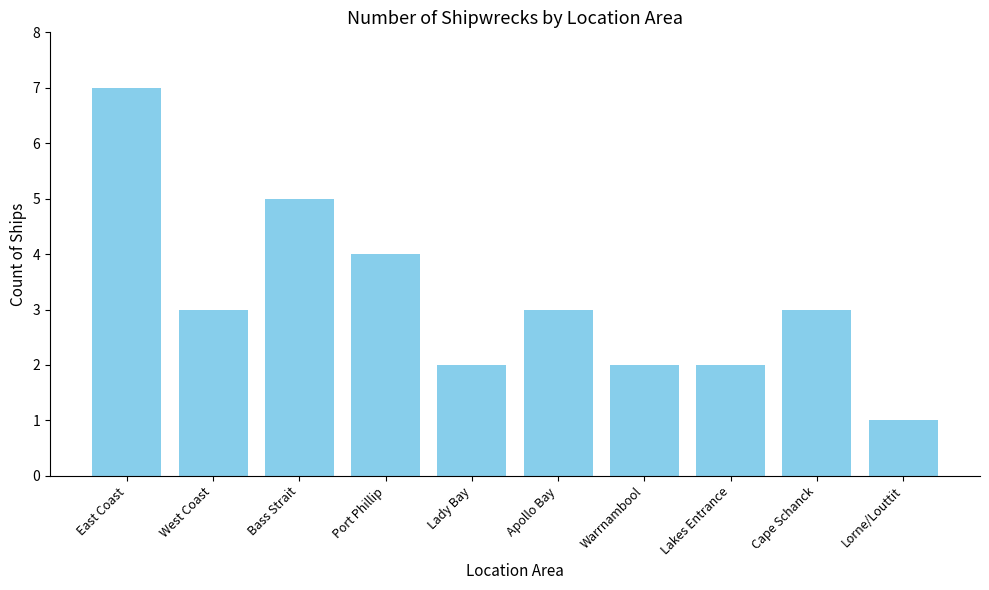

At which label is the value closest to 4?

Port Phillip